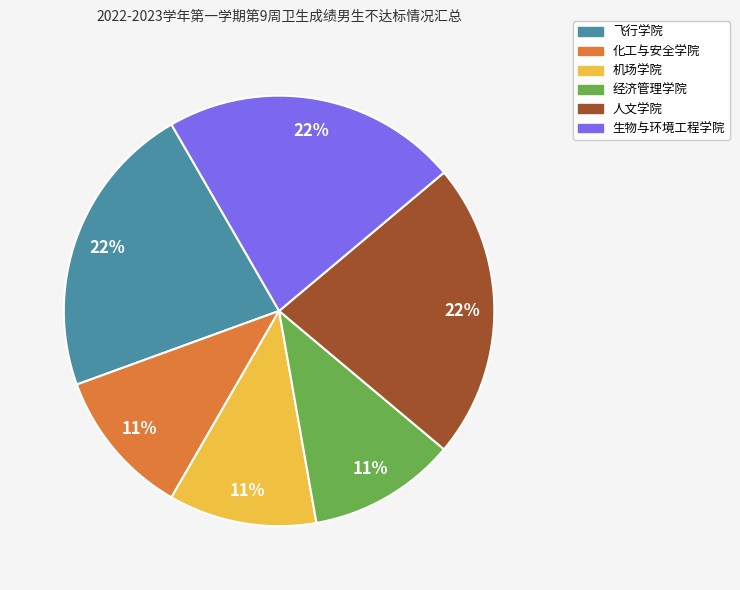

To the nearest percent, what portion does 化工与安全学院 represent?

11%